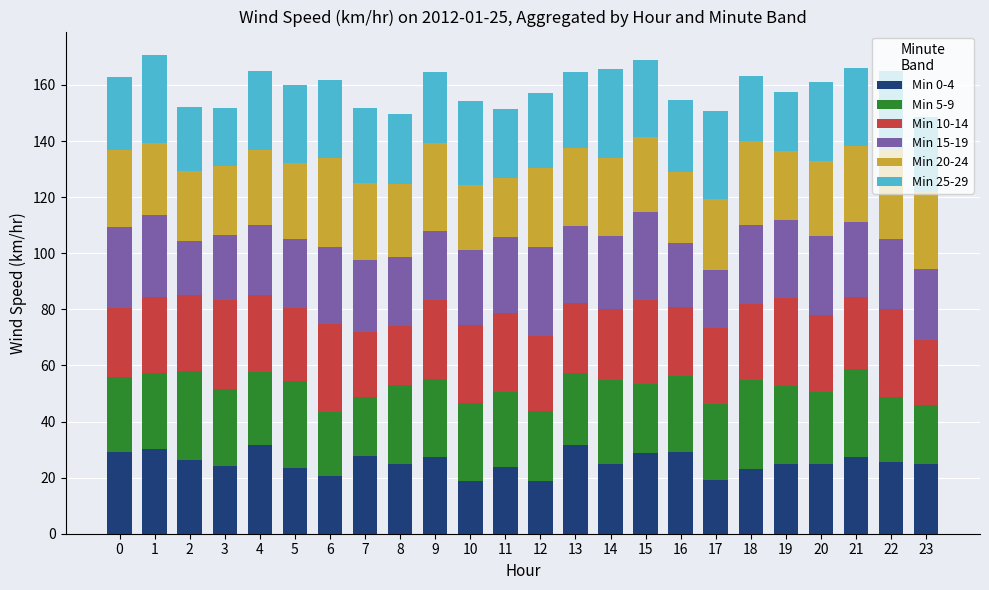

What is the maximum value for Min 0-4?

31.8